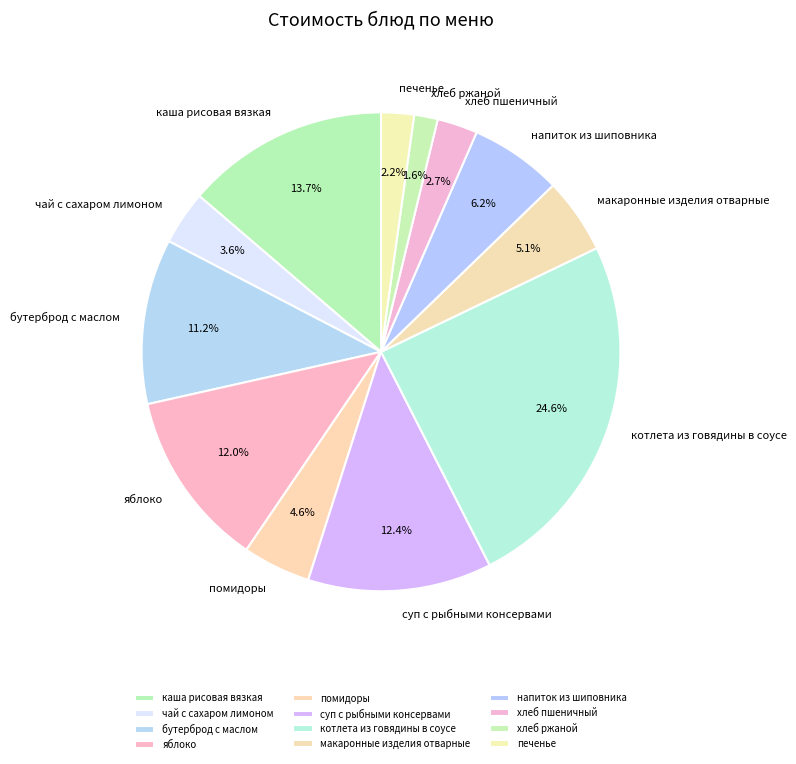

What percentage is NOT represented by суп с рыбными консервами?

87.6%